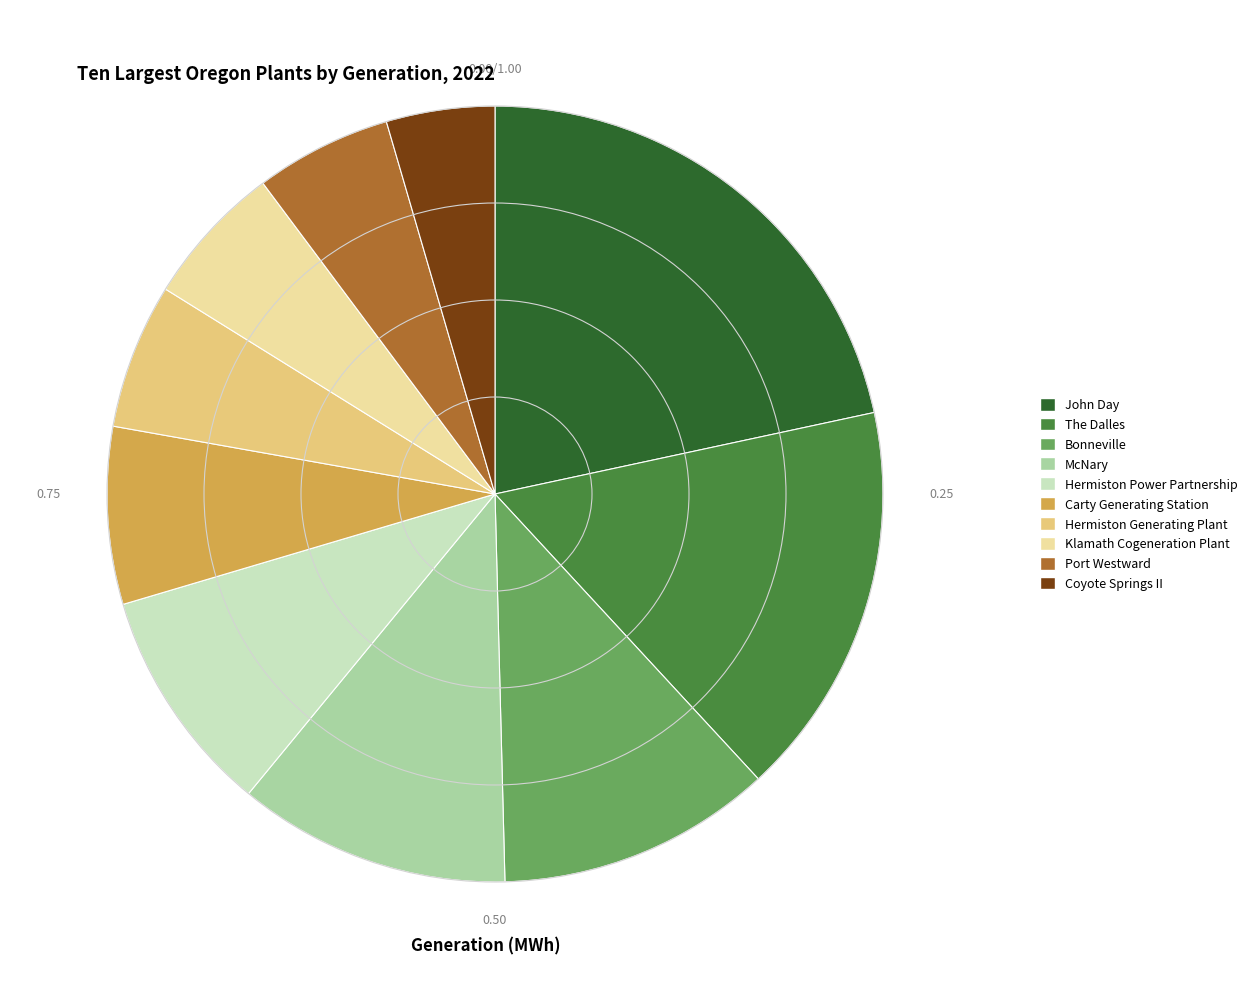

Which has a higher value, Hermiston Generating Plant or McNary?

McNary